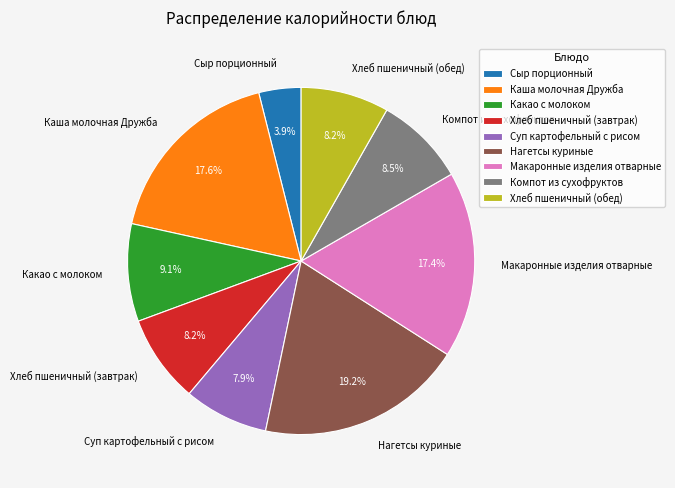

Does any single category account for the majority?

No